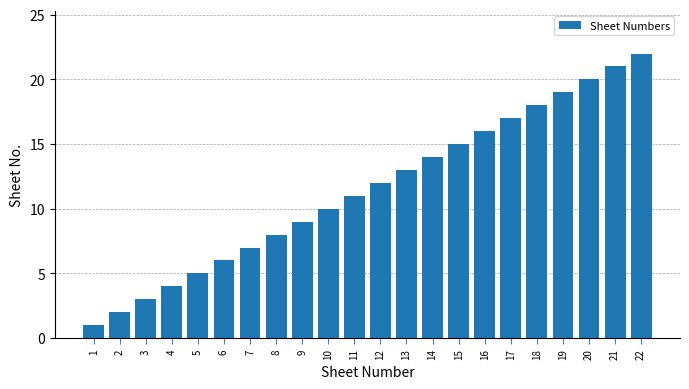

What is the ratio of the value at 16 to the value at 14?

1.1